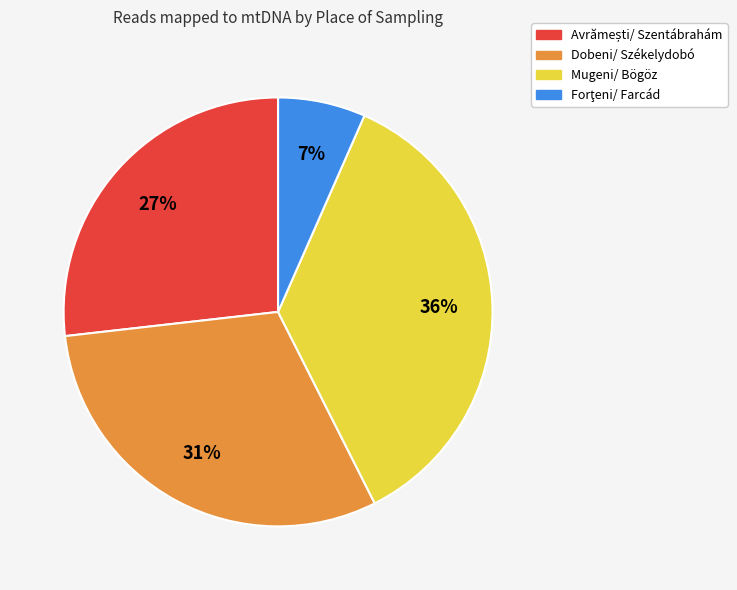

Is there a majority slice in this chart?

No